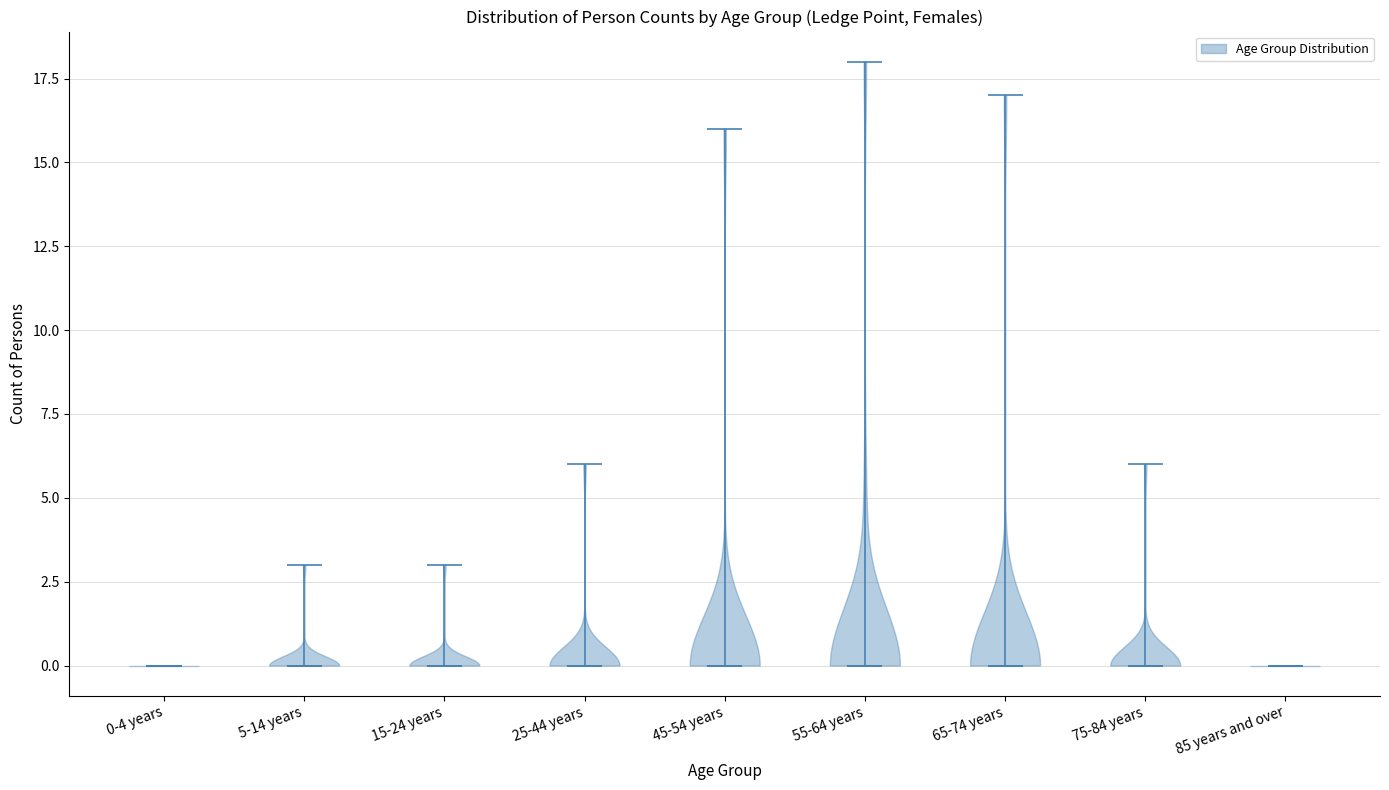

What is the lowest point the violin for 45-54 years reaches on the y-axis? The values are not printed on the chart, so give them approximately, as read against the axis.

0